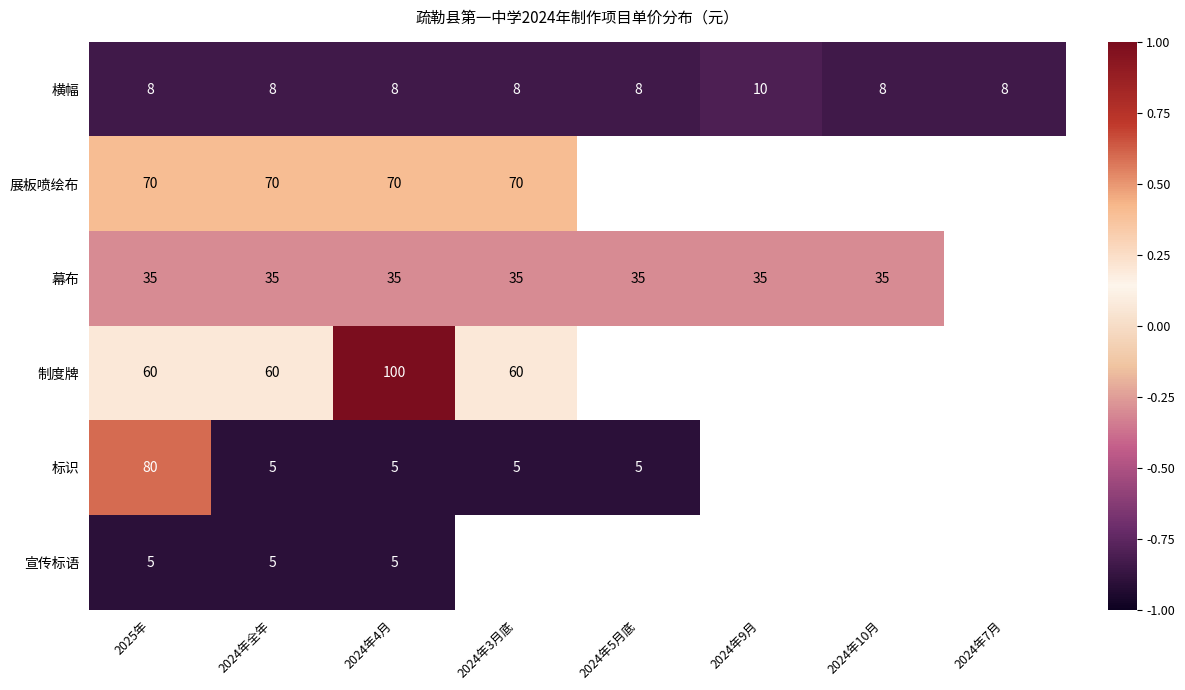

True or false: 横幅 has a value of -1.3 at 2024年4月.

False